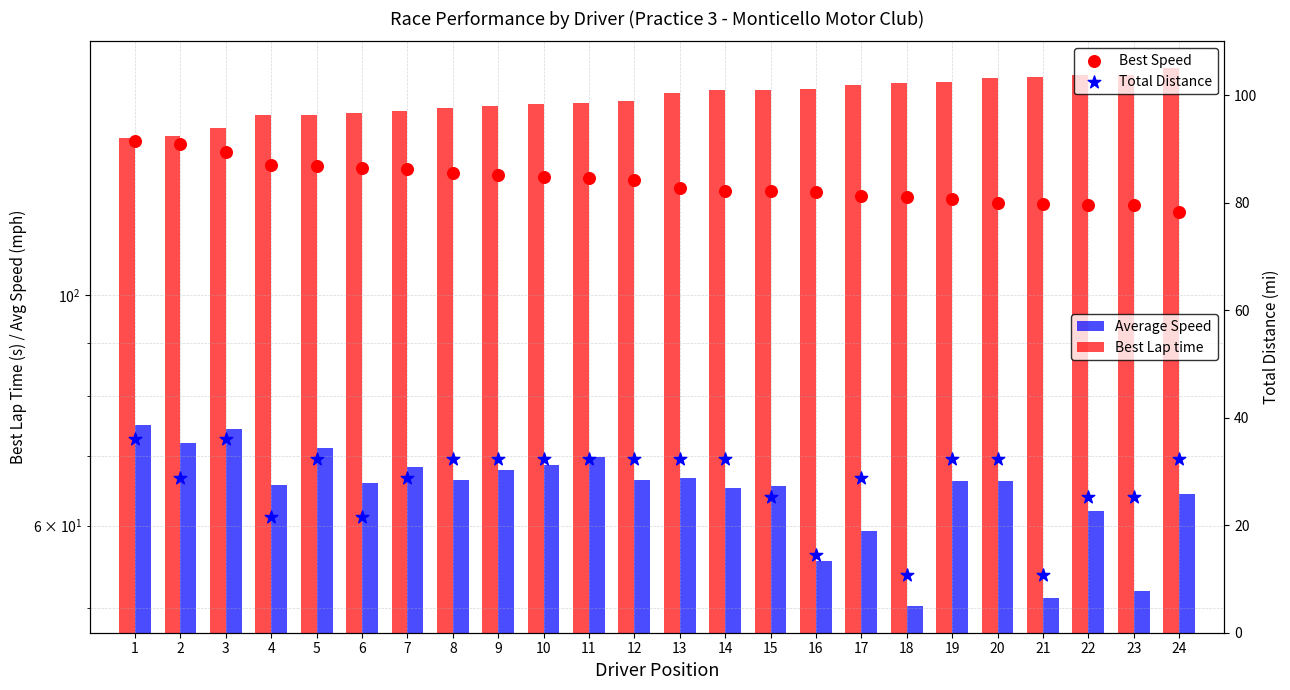

What is the total value across all series at 21?

304.1